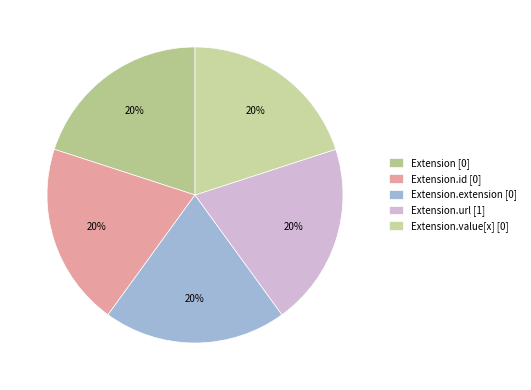

Which category has the biggest portion of the pie?

Extension.url